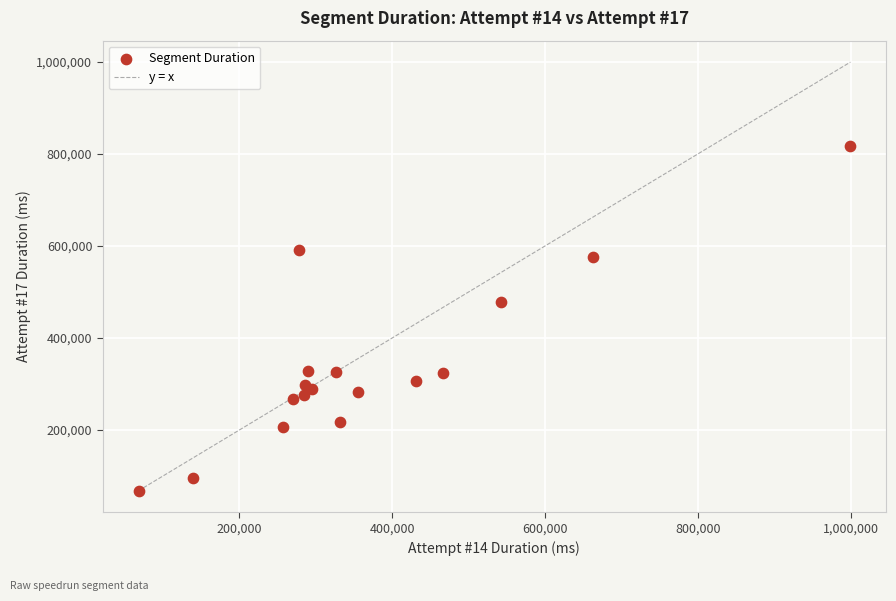

What Y value in the scatter plot is closest to 442581?

477316